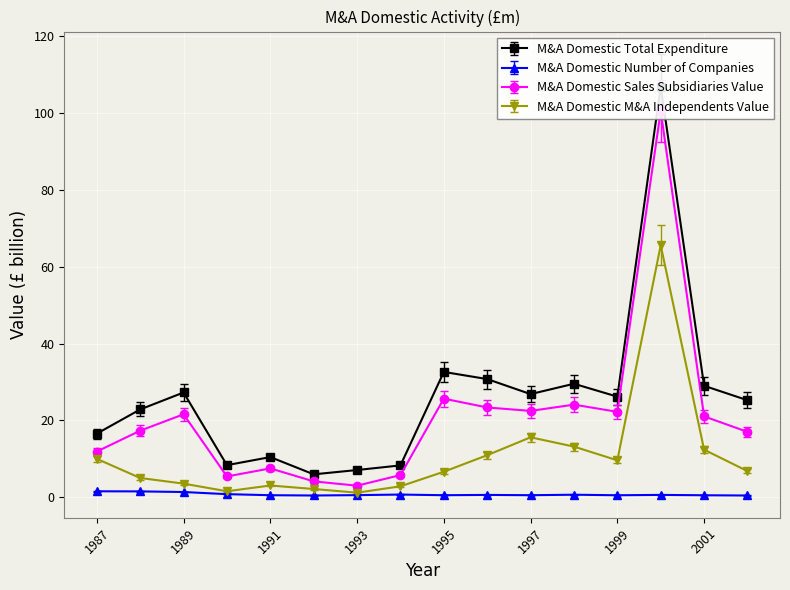

At which category is the sum across all series the highest?

2000